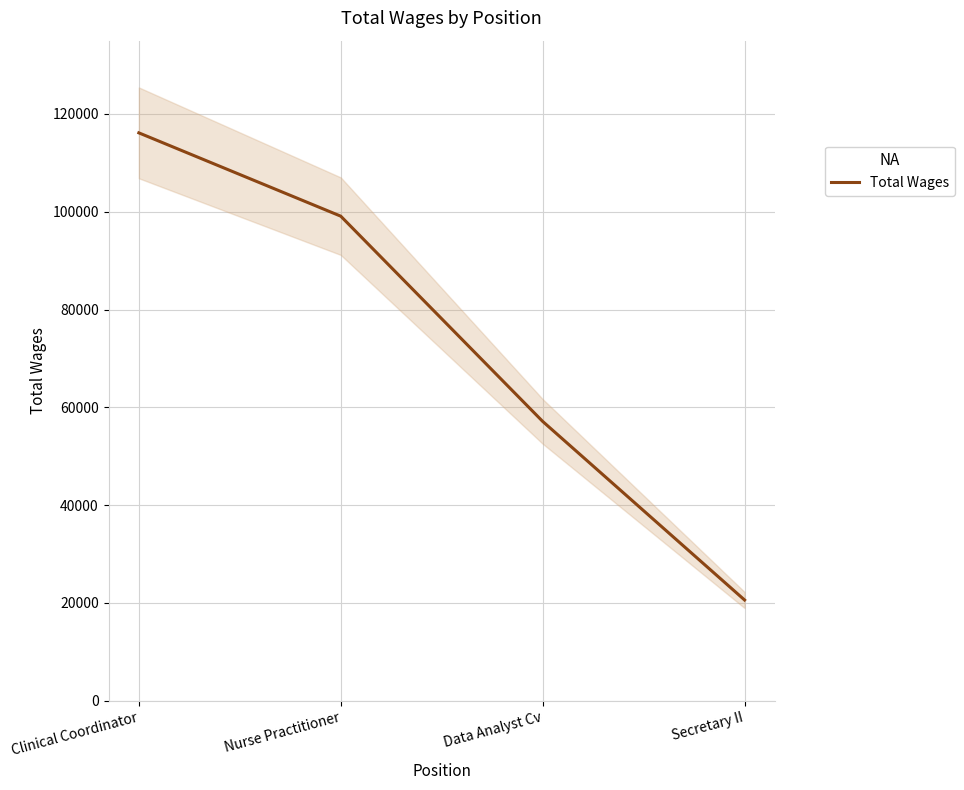

The value at Data Analyst Cv is 96738. True or false?

False